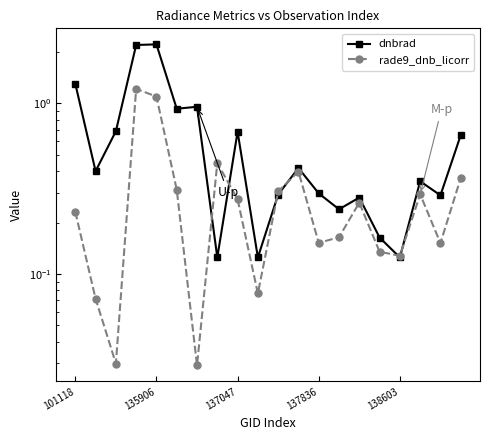

What position from the left is 7?

8